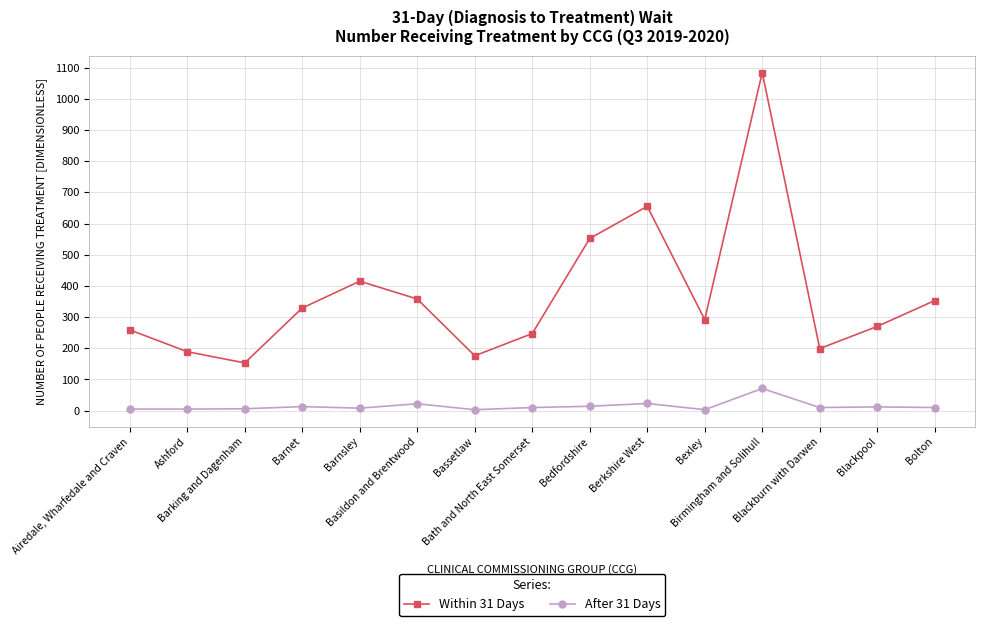

True or false: Within 31 Days and After 31 Days intersect in this chart.

False